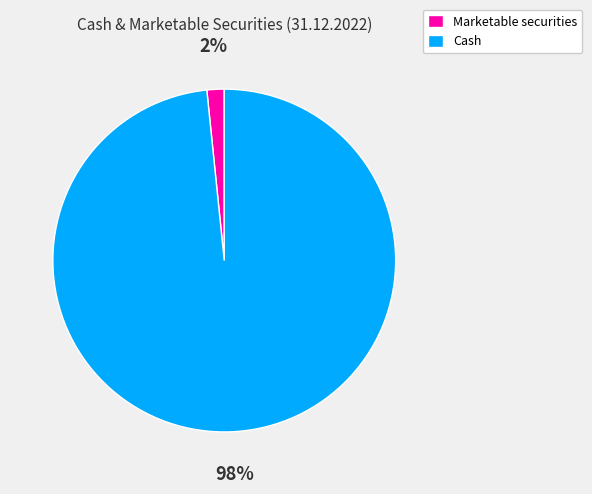

To the nearest percent, what portion does Marketable securities represent?

2%